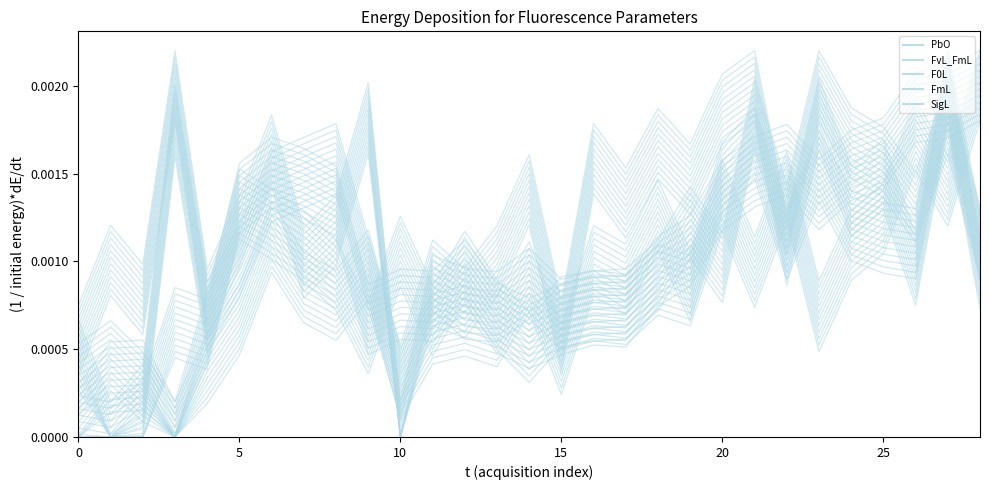

Which series changed the most between 11 and 19?

SigL